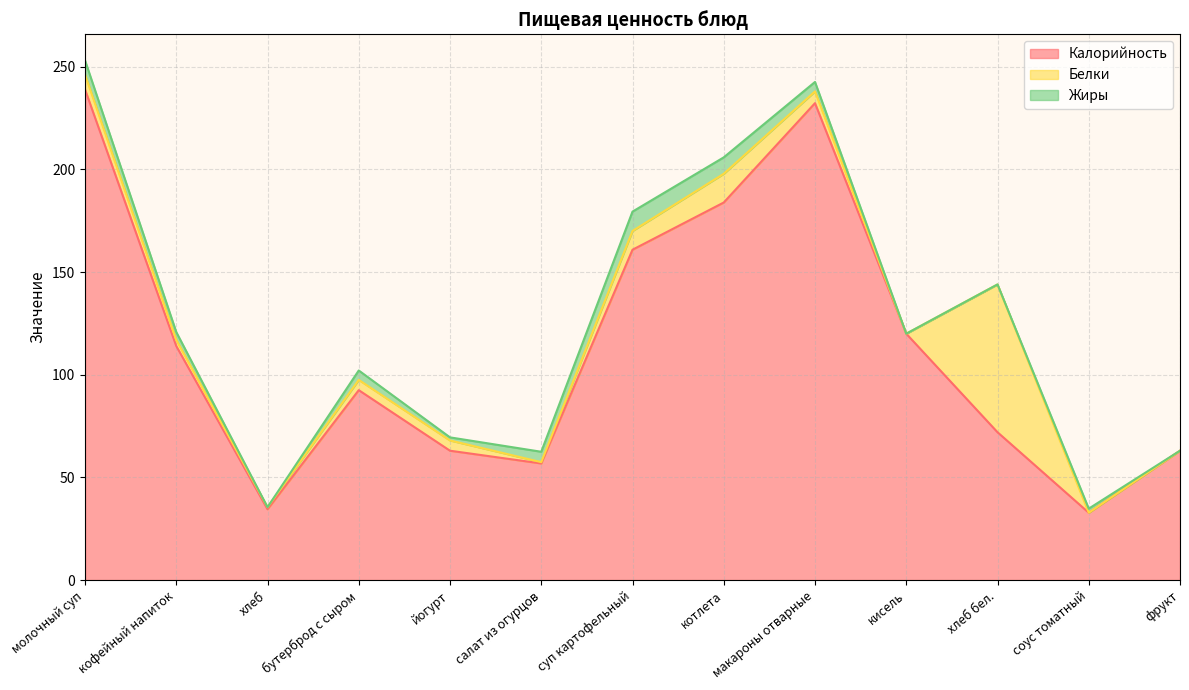

What position from the right is салат из огурцов?

8